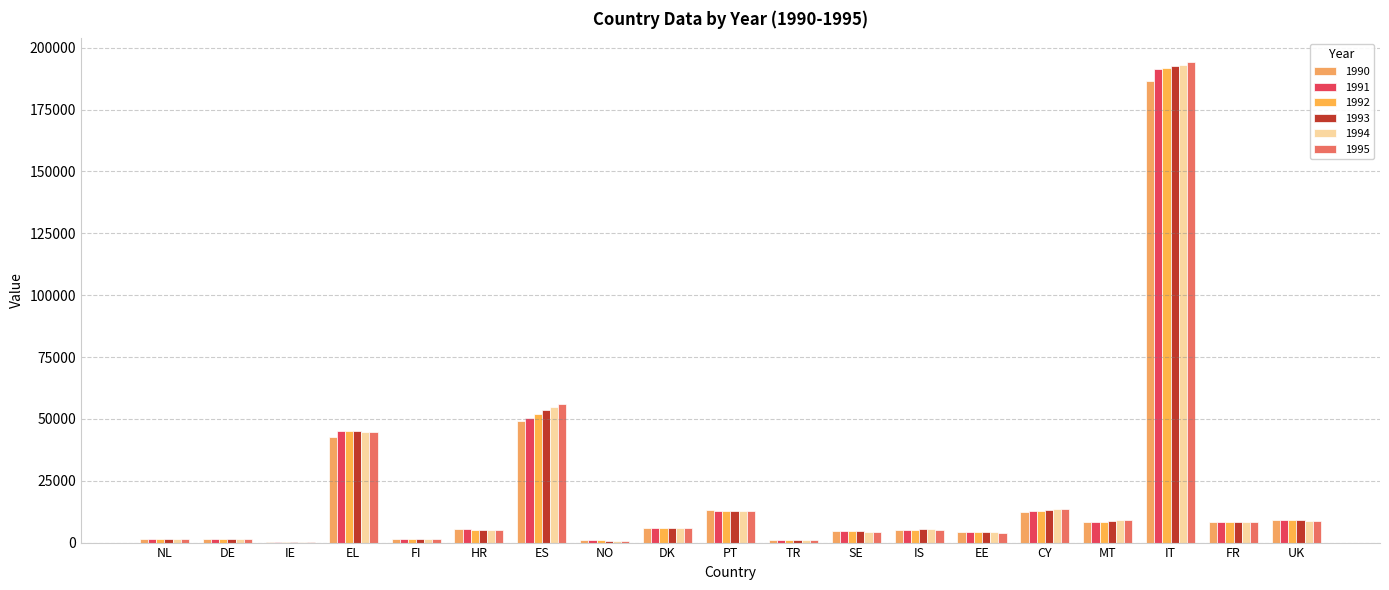

The 1992 series shows 53014 at IT. True or false?

False